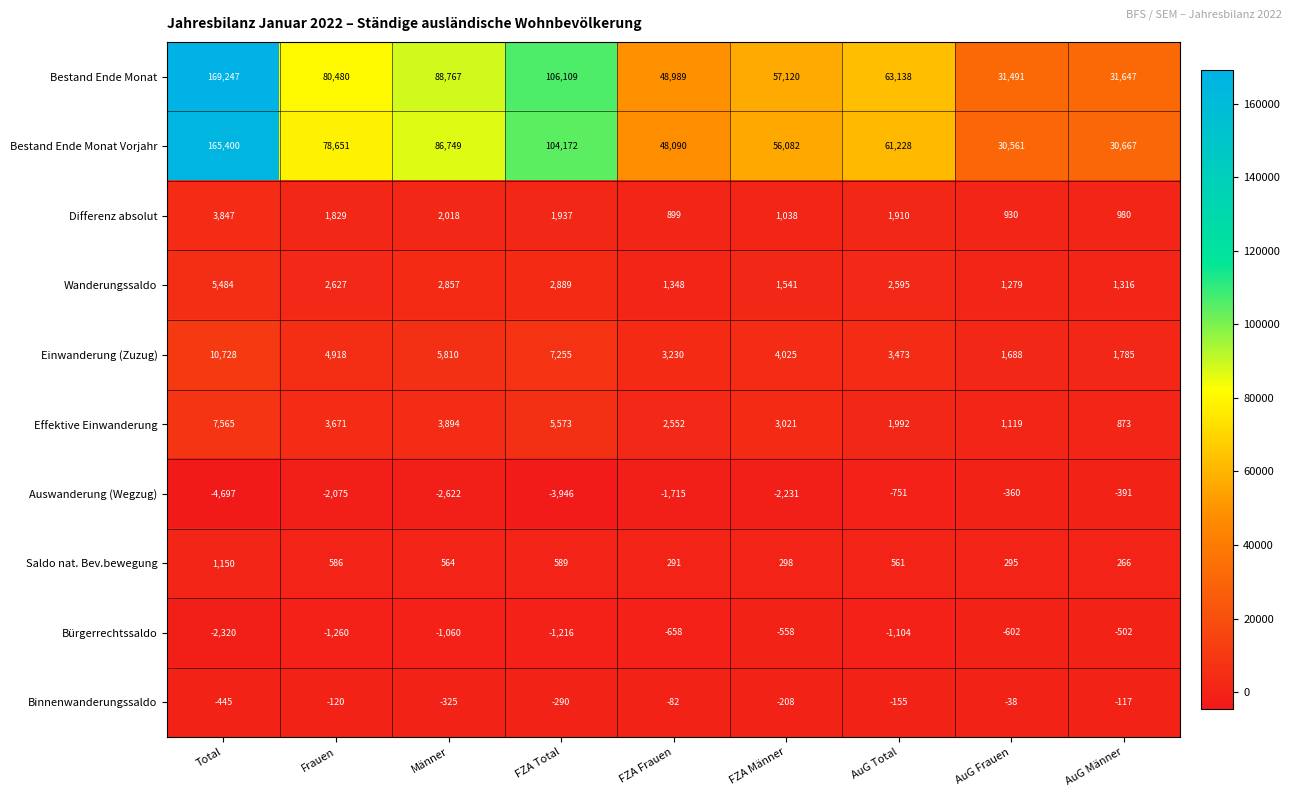

What is the difference between the Einwanderung (Zuzug) values at AuG Männer and Frauen?

3133